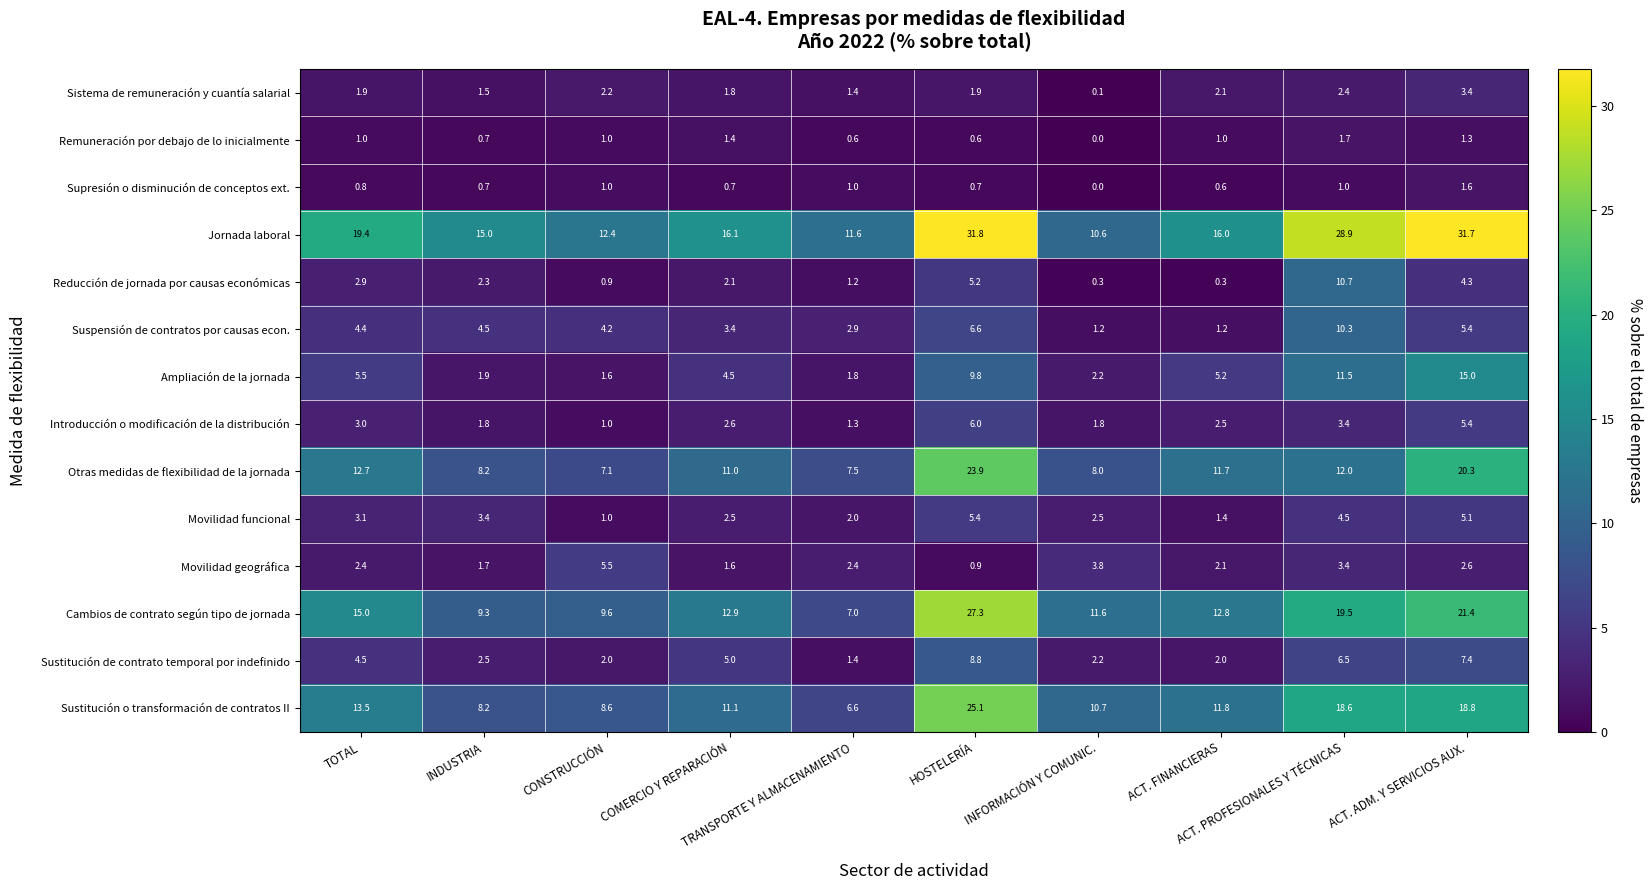

What is the difference between the maximum and minimum values in the Introducción o modificación de la distribución series?

5.0